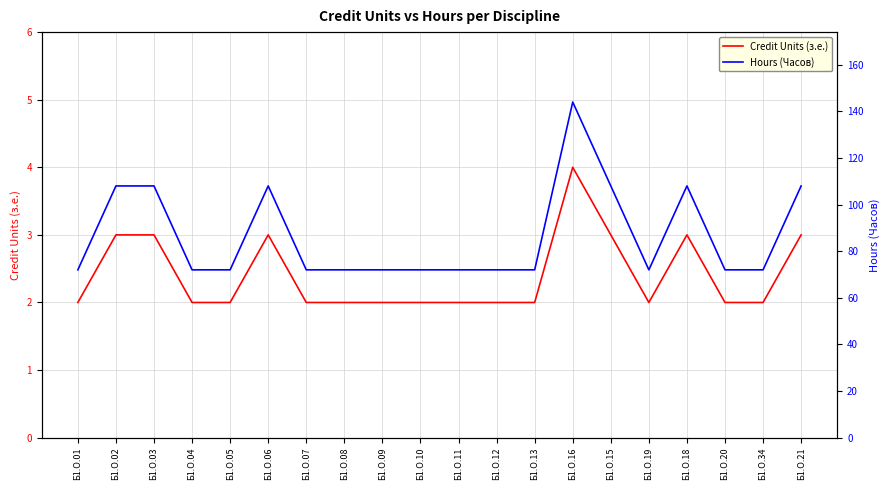

True or false: Credit Units (з.е.) and Hours (Часов) intersect in this chart.

False